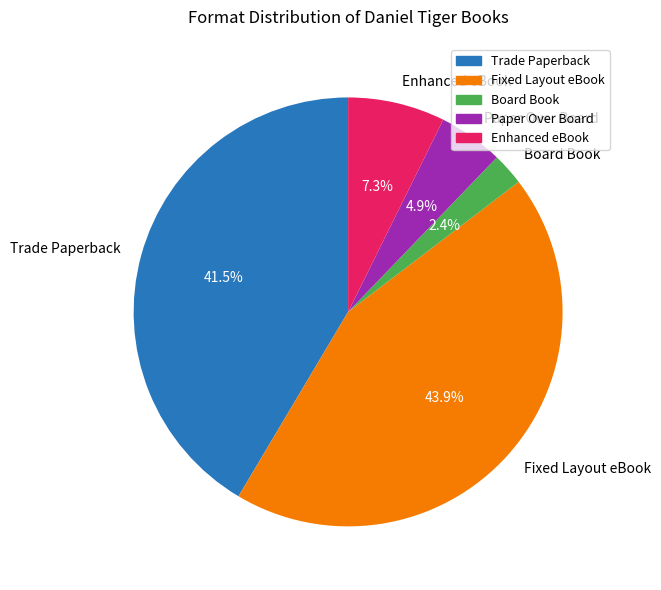

Combined, what portion of the pie is Fixed Layout eBook and Enhanced eBook?

51.2%